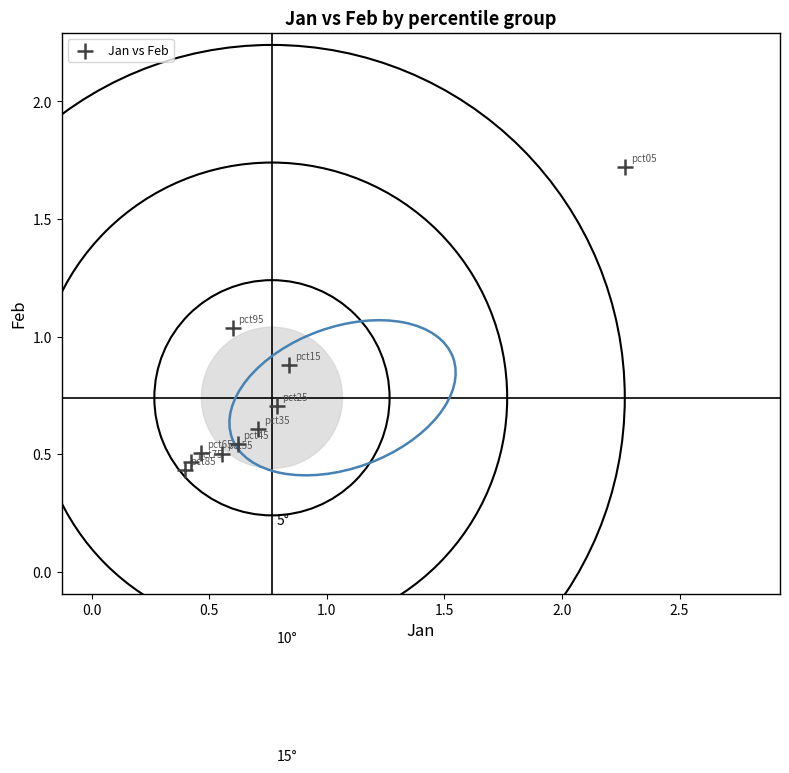

What is the average Y value?

0.7